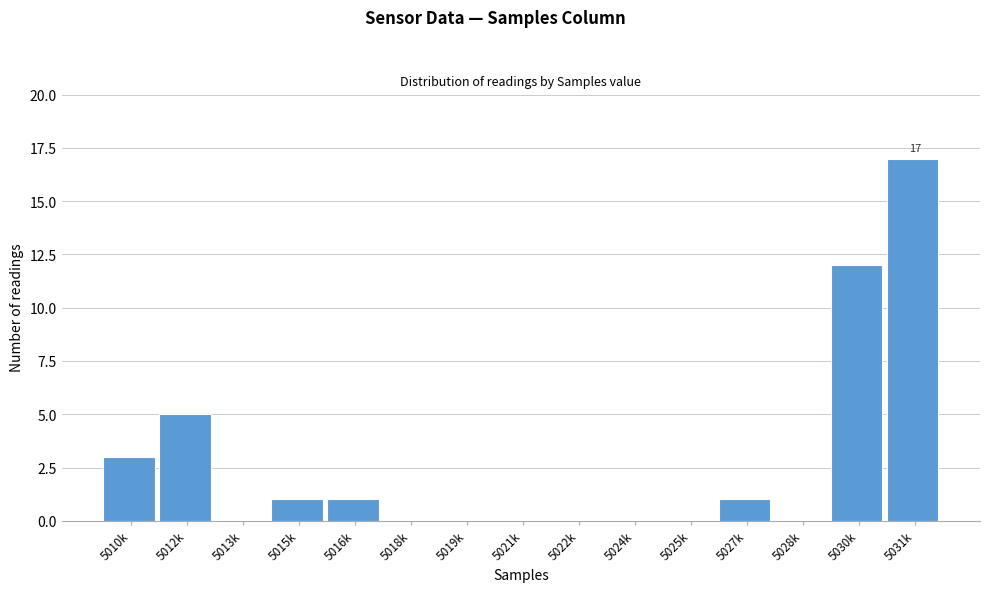

Reading left to right, transcribe all the data shown in this chart.

5010k=3	5012k=5	5013k=0	5015k=1	5016k=1	5018k=0	5019k=0	5021k=0	5022k=0	5024k=0	5025k=0	5027k=1	5028k=0	5030k=12	5031k=17